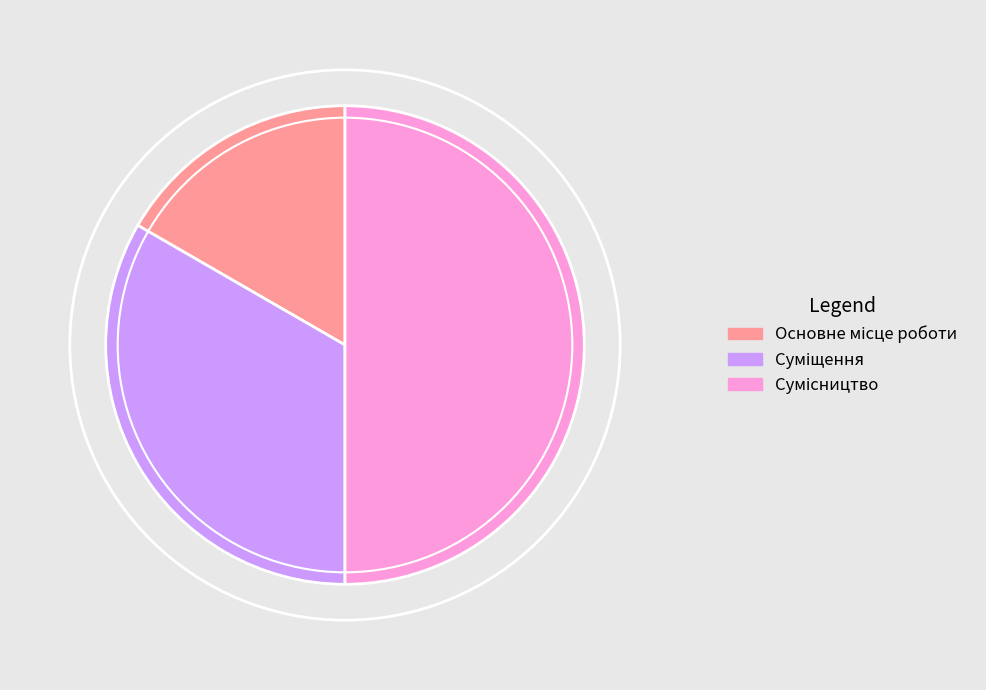

What is the change in value from Суміщення to Сумісництво?

+1